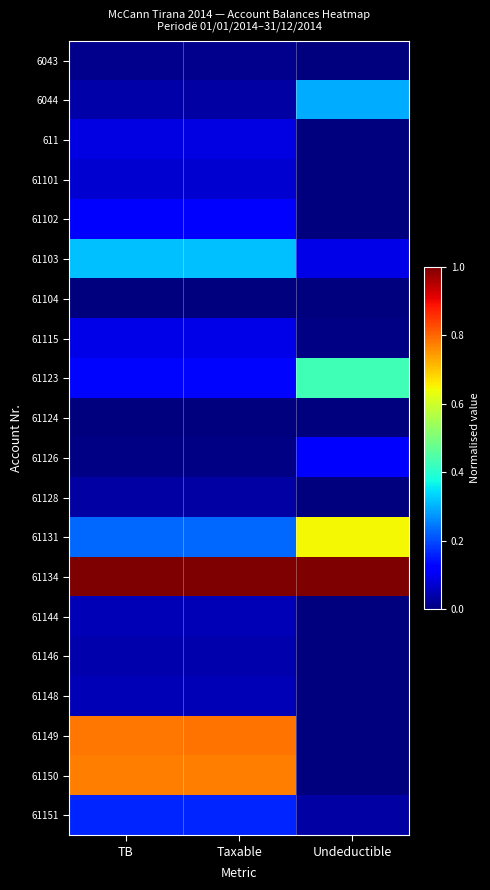

Which series has the widest spread of values?

61149